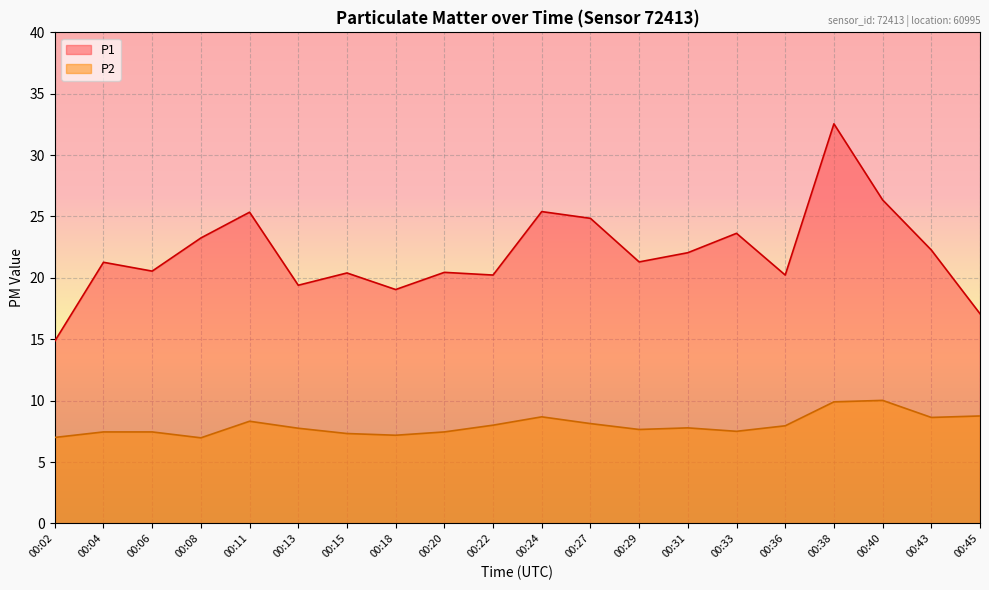

Where does the P2 series first go above 7?

00:04